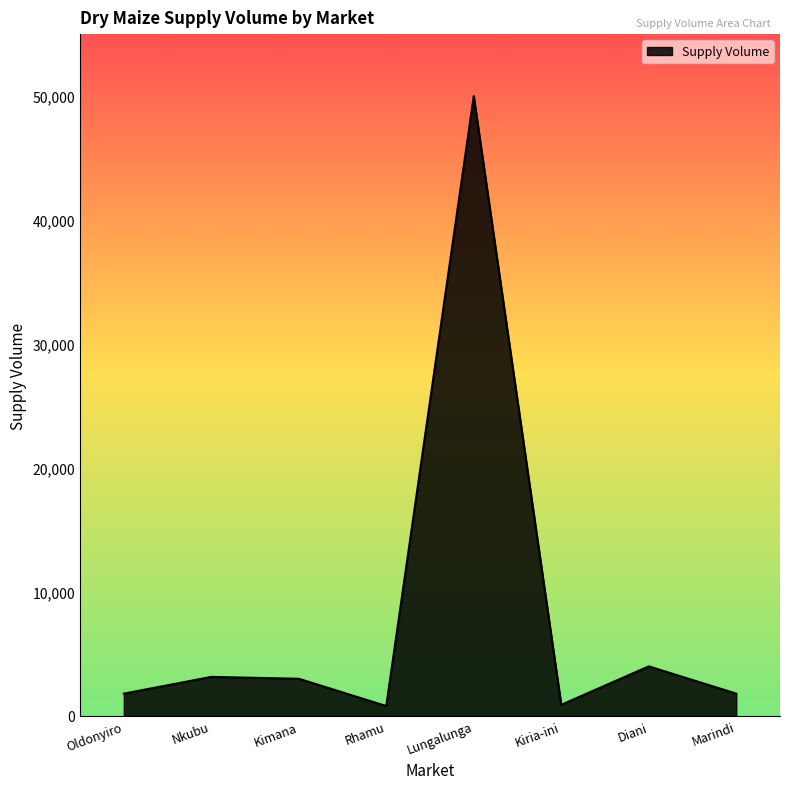

Is it true that the value at Nkubu is 1380?

False